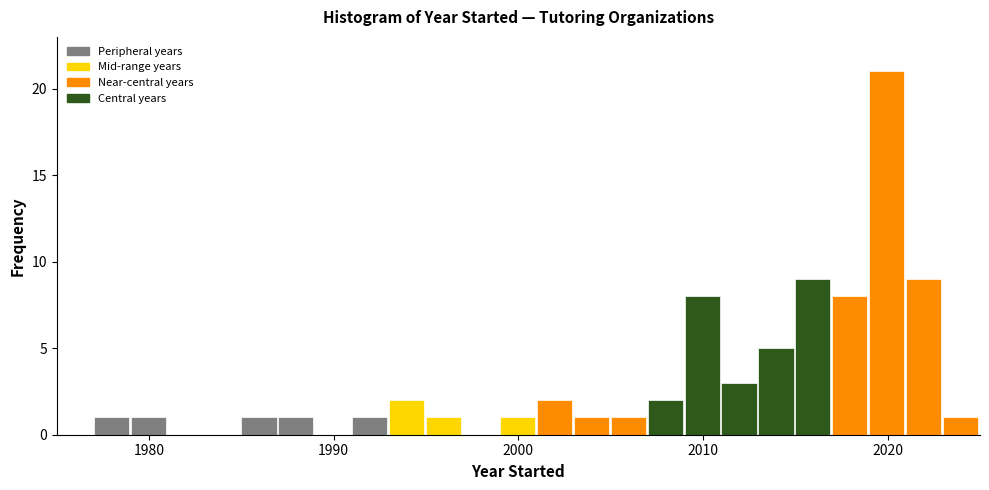

Read against the x-axis, roughly where is the centre of the tallest bar?

2020